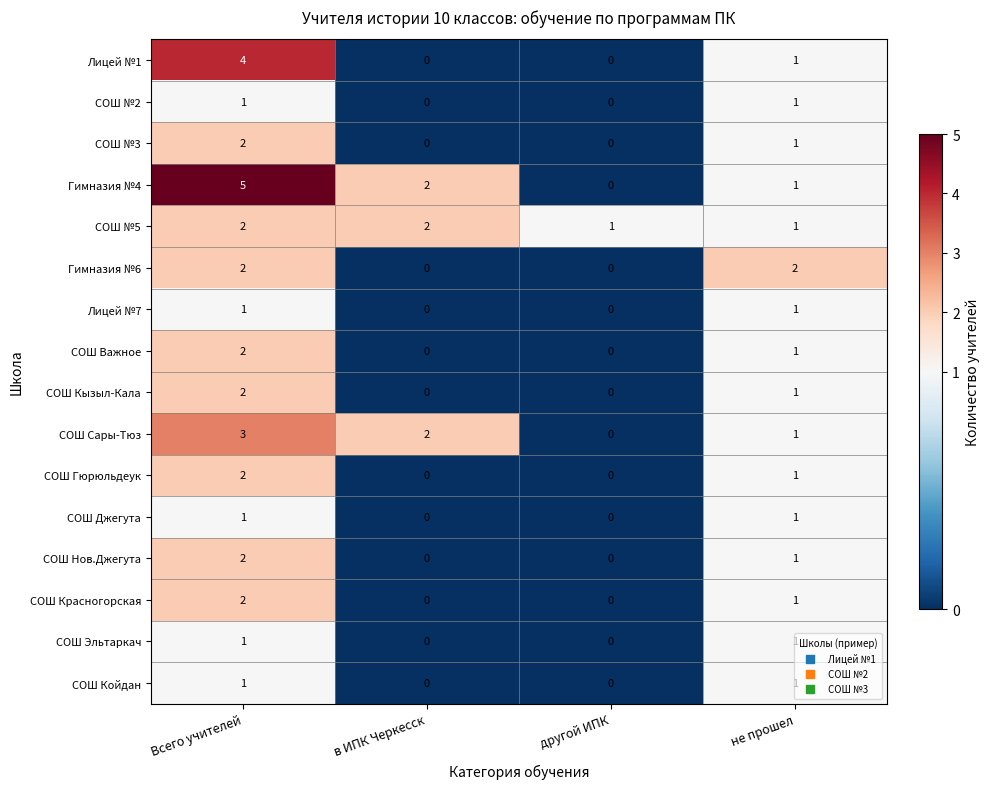

At which label is Лицей №1 closest to 2?

не прошел